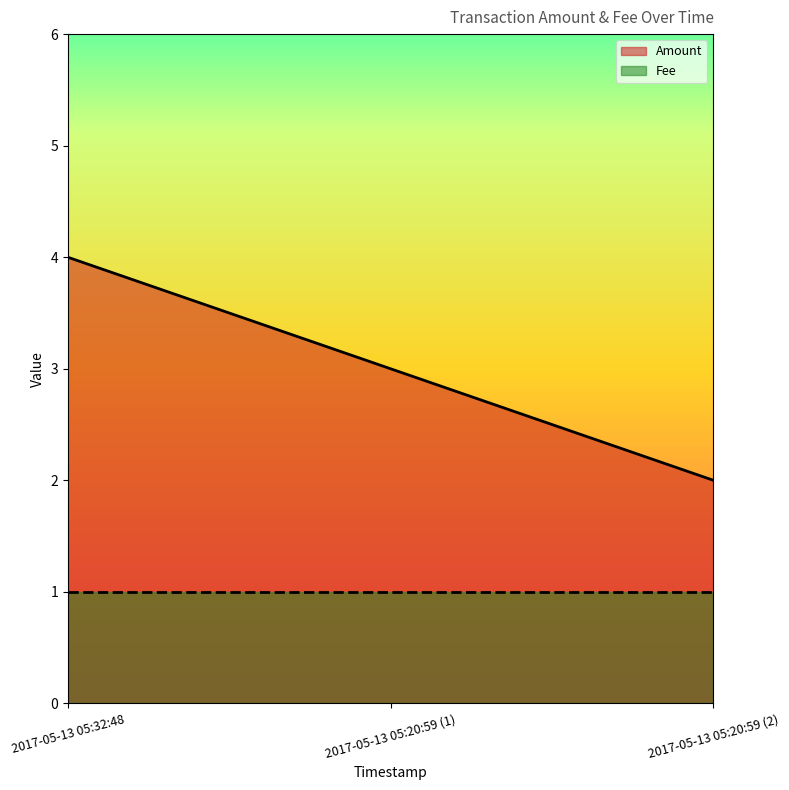

List the labels in order of value, largest first.

2017-05-13 05:32:48, 2017-05-13 05:20:59 (1), 2017-05-13 05:20:59 (2)